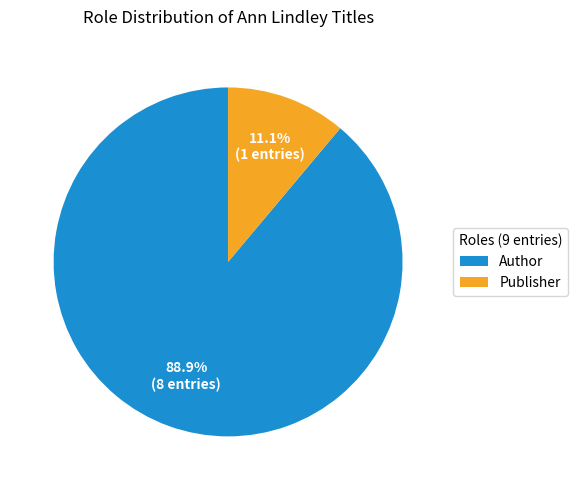

True or false: Publisher accounts for 3% of the total.

False